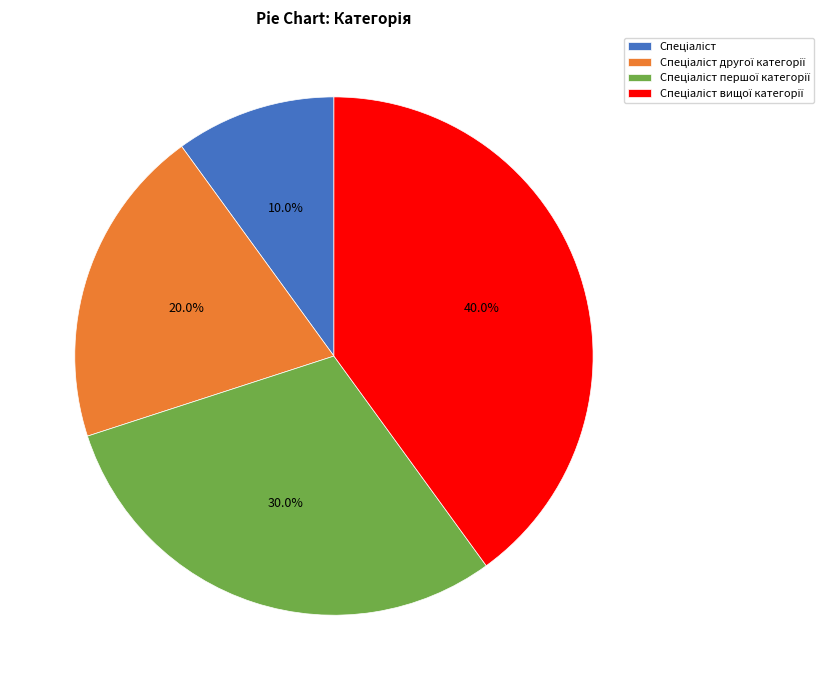

Count the number of slices in the pie.

4